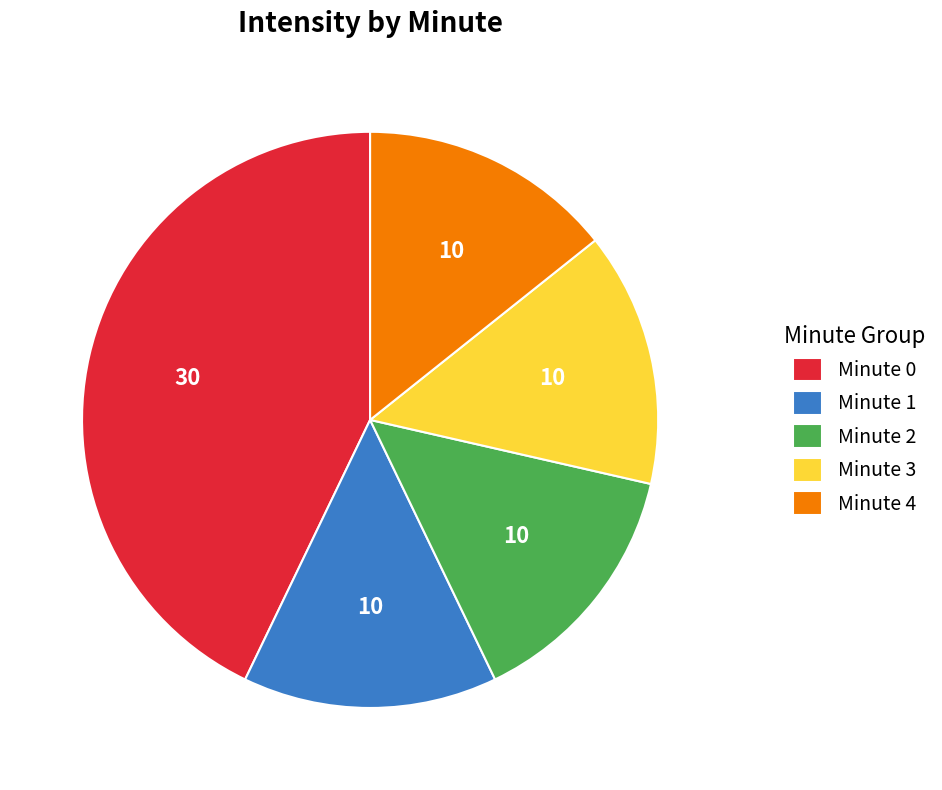

True or false: Minute 1 accounts for 14% of the total.

True